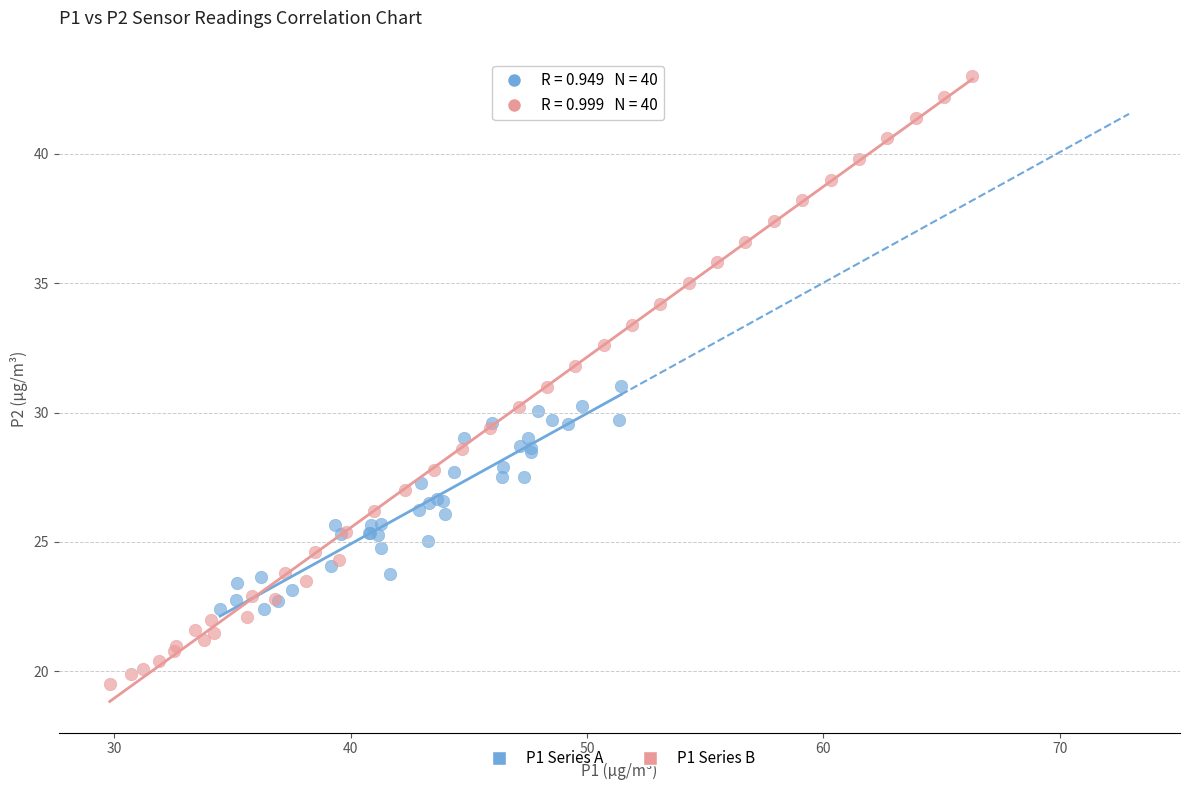

What are all the series names shown in the legend?

P1 Series A, P1 Series B